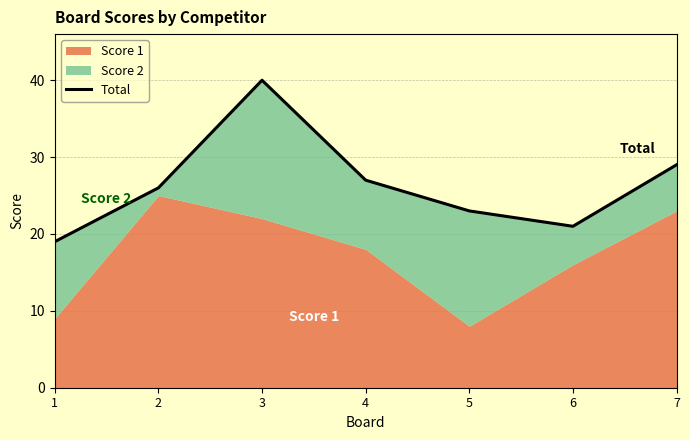

What is the difference between the values at 2 and 3?

14